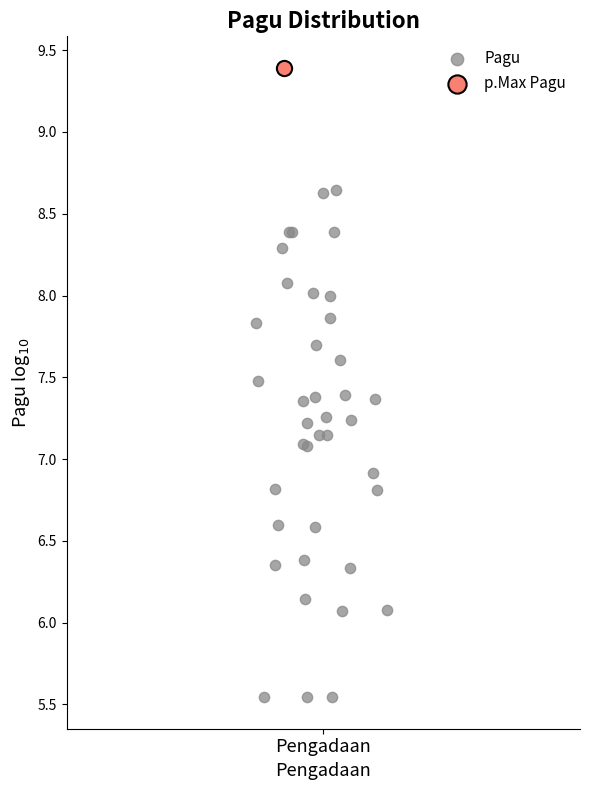

What are all the series names shown in the legend?

Pagu, p.Max Pagu